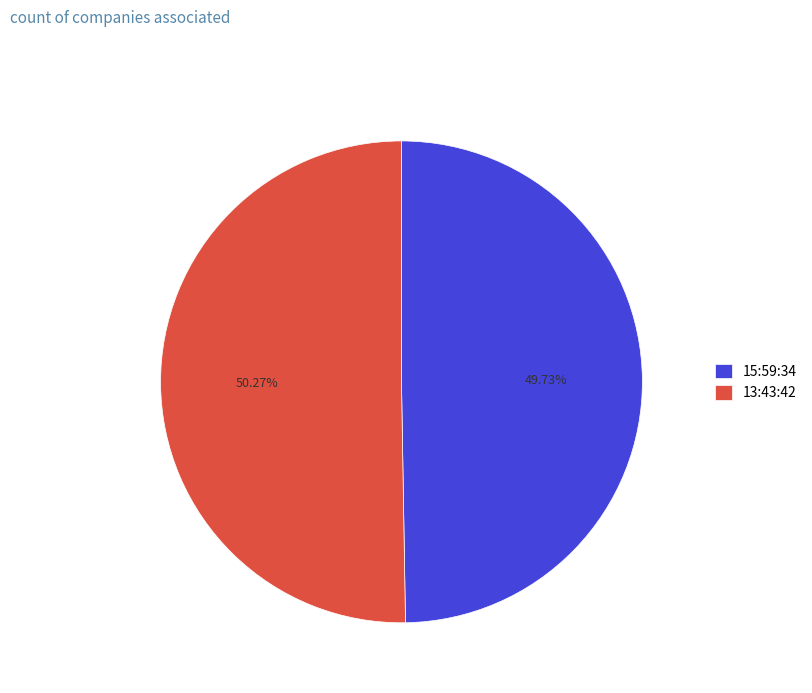

Between 15:59:34 and 13:43:42, which is larger?

13:43:42